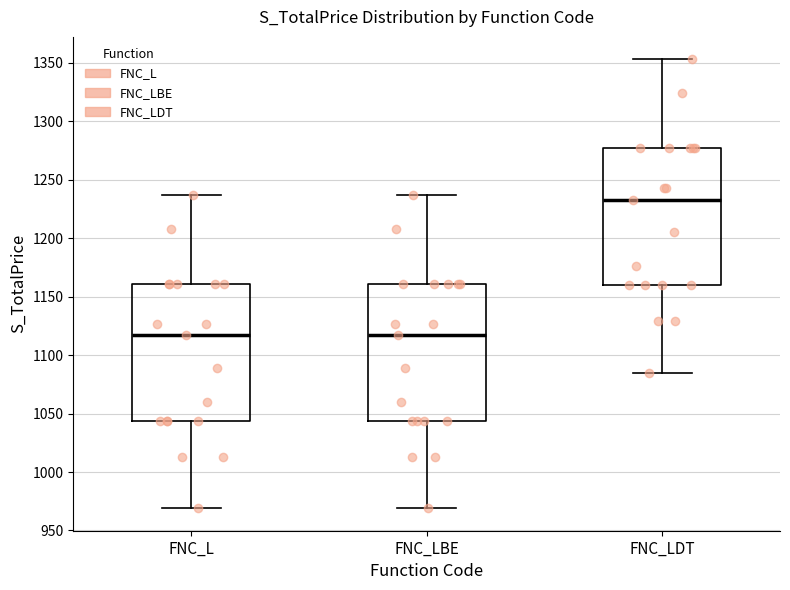

Reading left to right, transcribe this box plot: for each box, give where its median line is, the range the box spans, and where its two whiskers end, as read against the y-axis. The values are not printed on the chart, so give them approximately, as read against the axis.

FNC_L: median 1115, box 1045 to 1160, whiskers 970 to 1235
FNC_LBE: median 1115, box 1045 to 1160, whiskers 970 to 1235
FNC_LDT: median 1235, box 1160 to 1275, whiskers 1085 to 1355